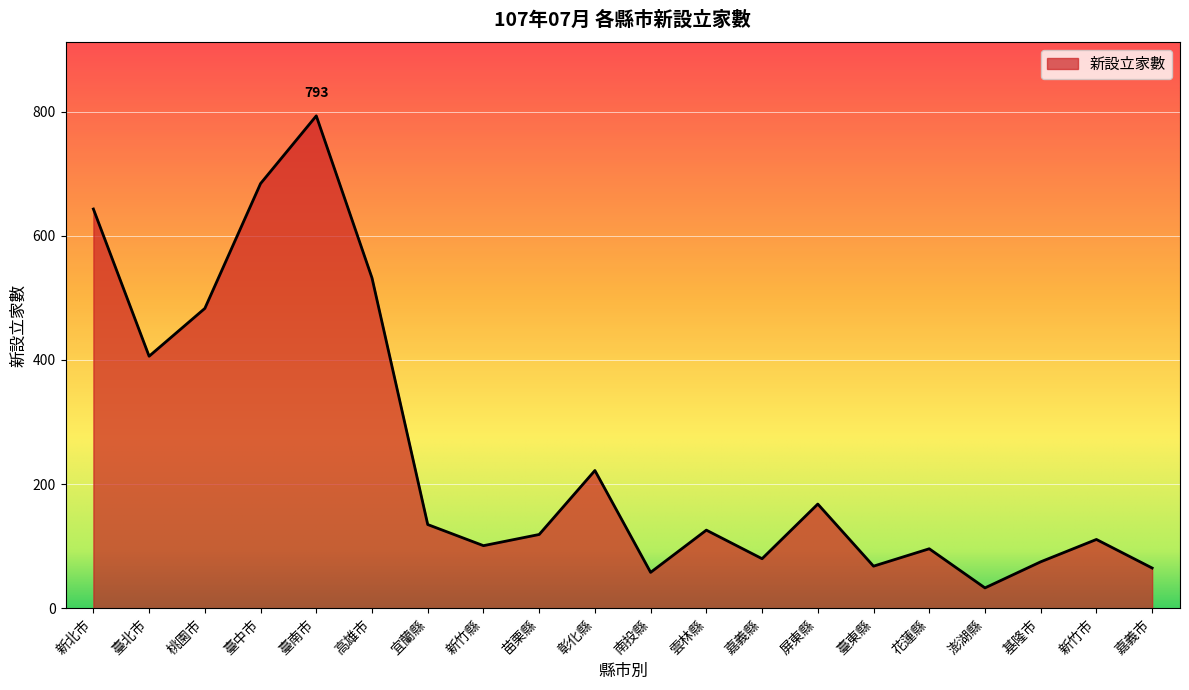

What is the difference between the maximum and minimum values?

760